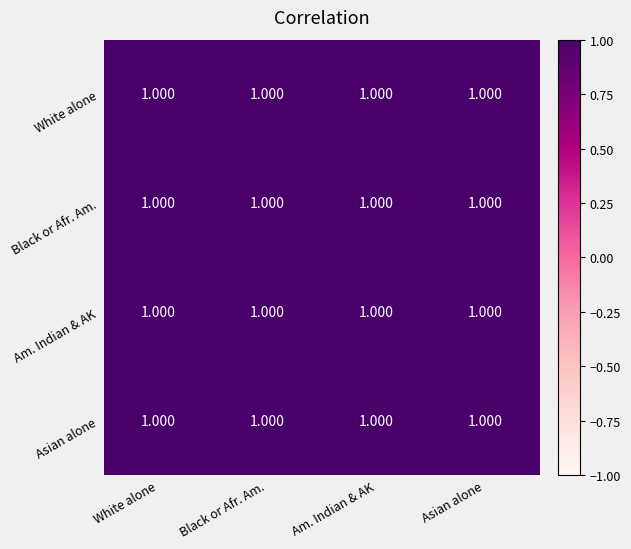

Rank the categories by Asian alone value from lowest to highest.

White alone, Black or Afr. Am., Am. Indian & AK, Asian alone